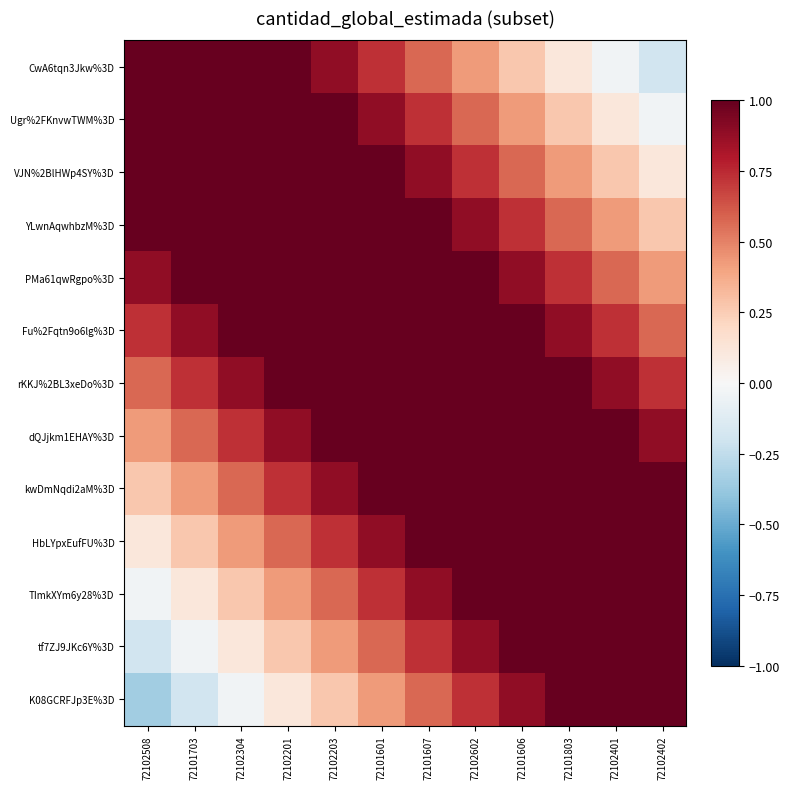

Which category has the lowest value across all series?

72102508